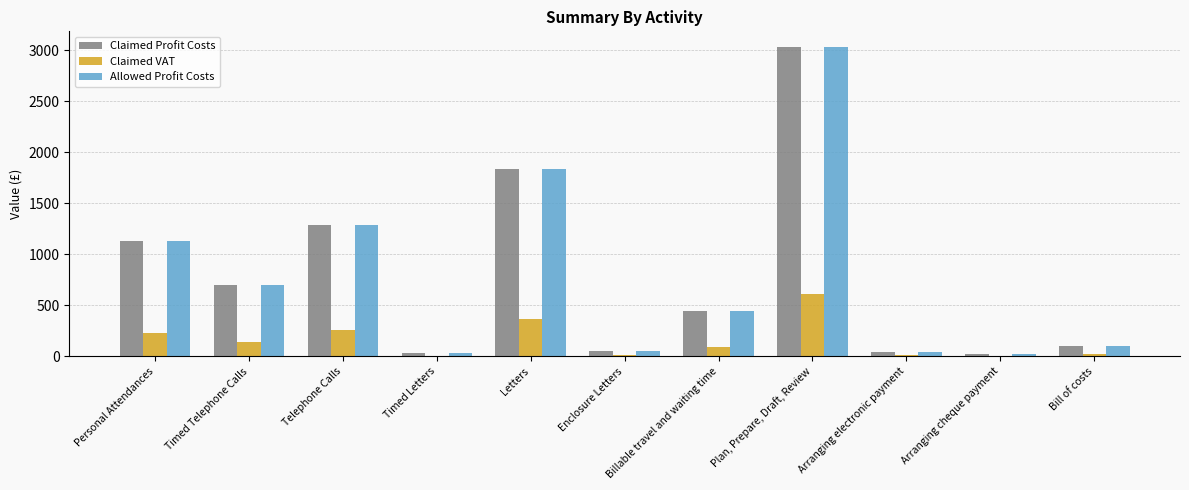

What is the sum of all Claimed Profit Costs values?

8691.2